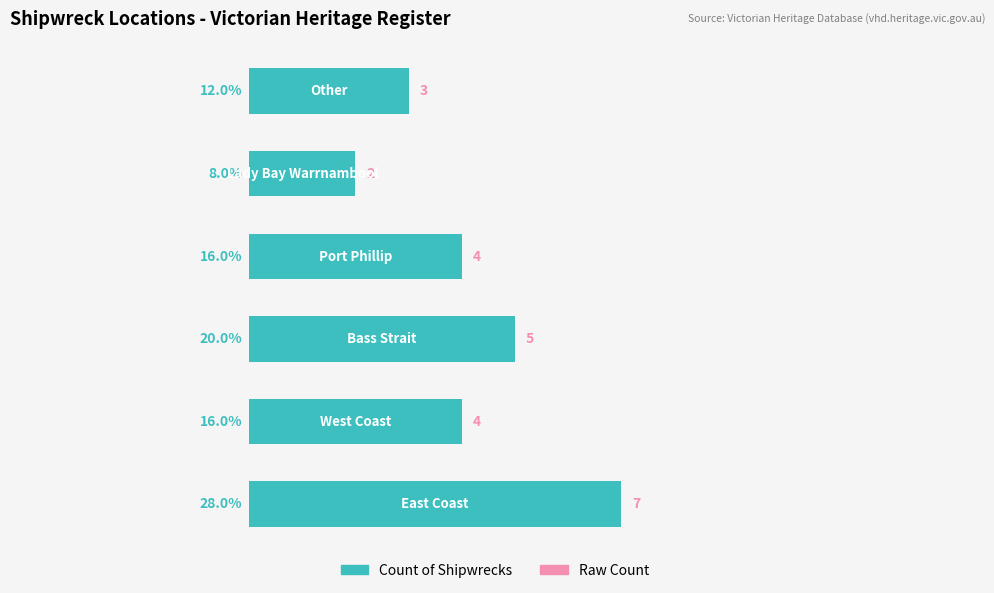

What is the difference between the maximum and minimum values?

20.0